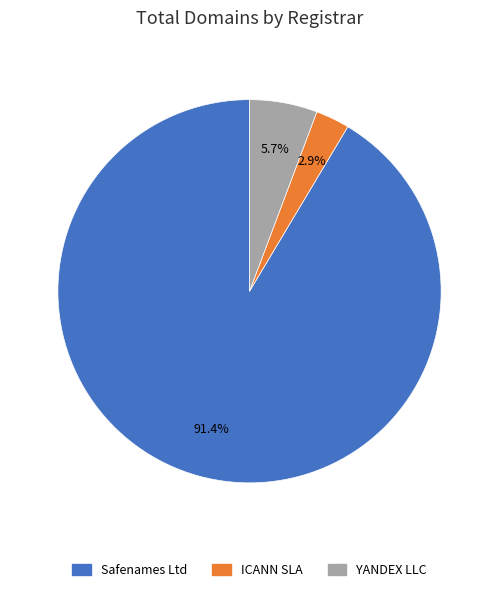

What percentage do ICANN SLA and YANDEX LLC together represent?

8.6%